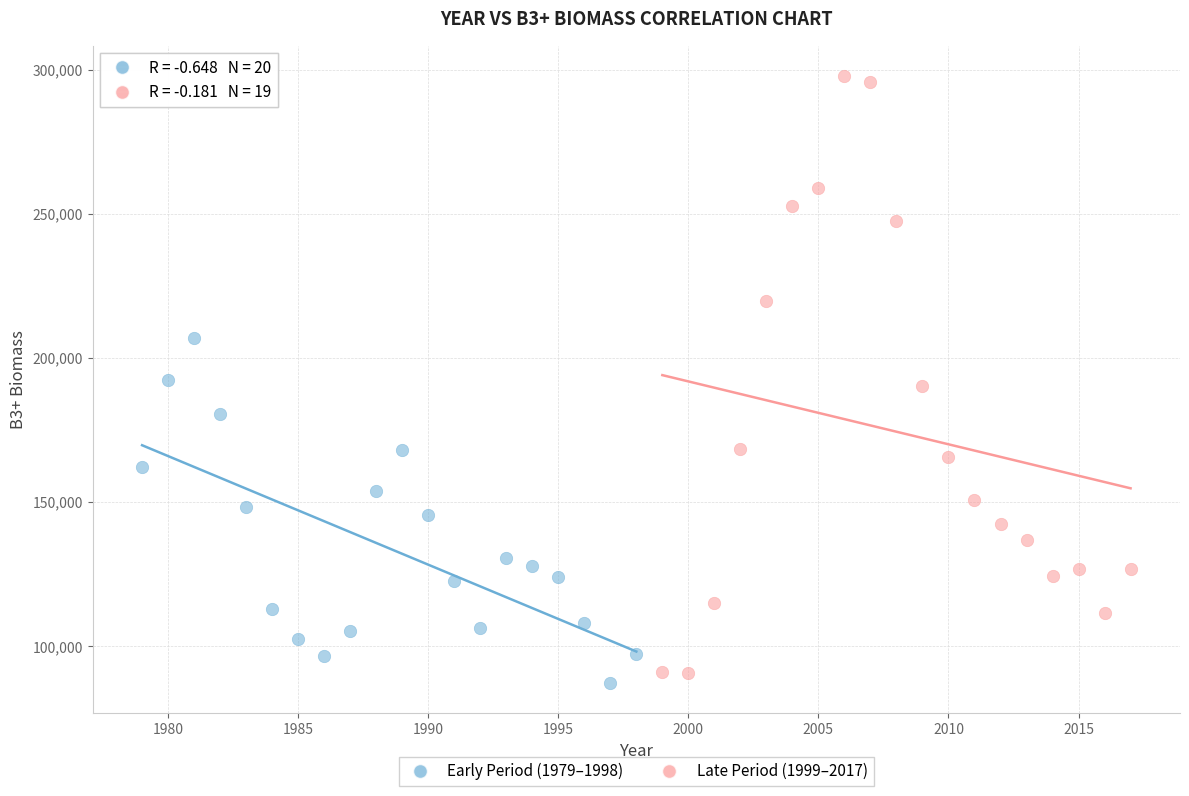

Which series has the largest Y range (max minus min)?

Late Period (1999–2017)